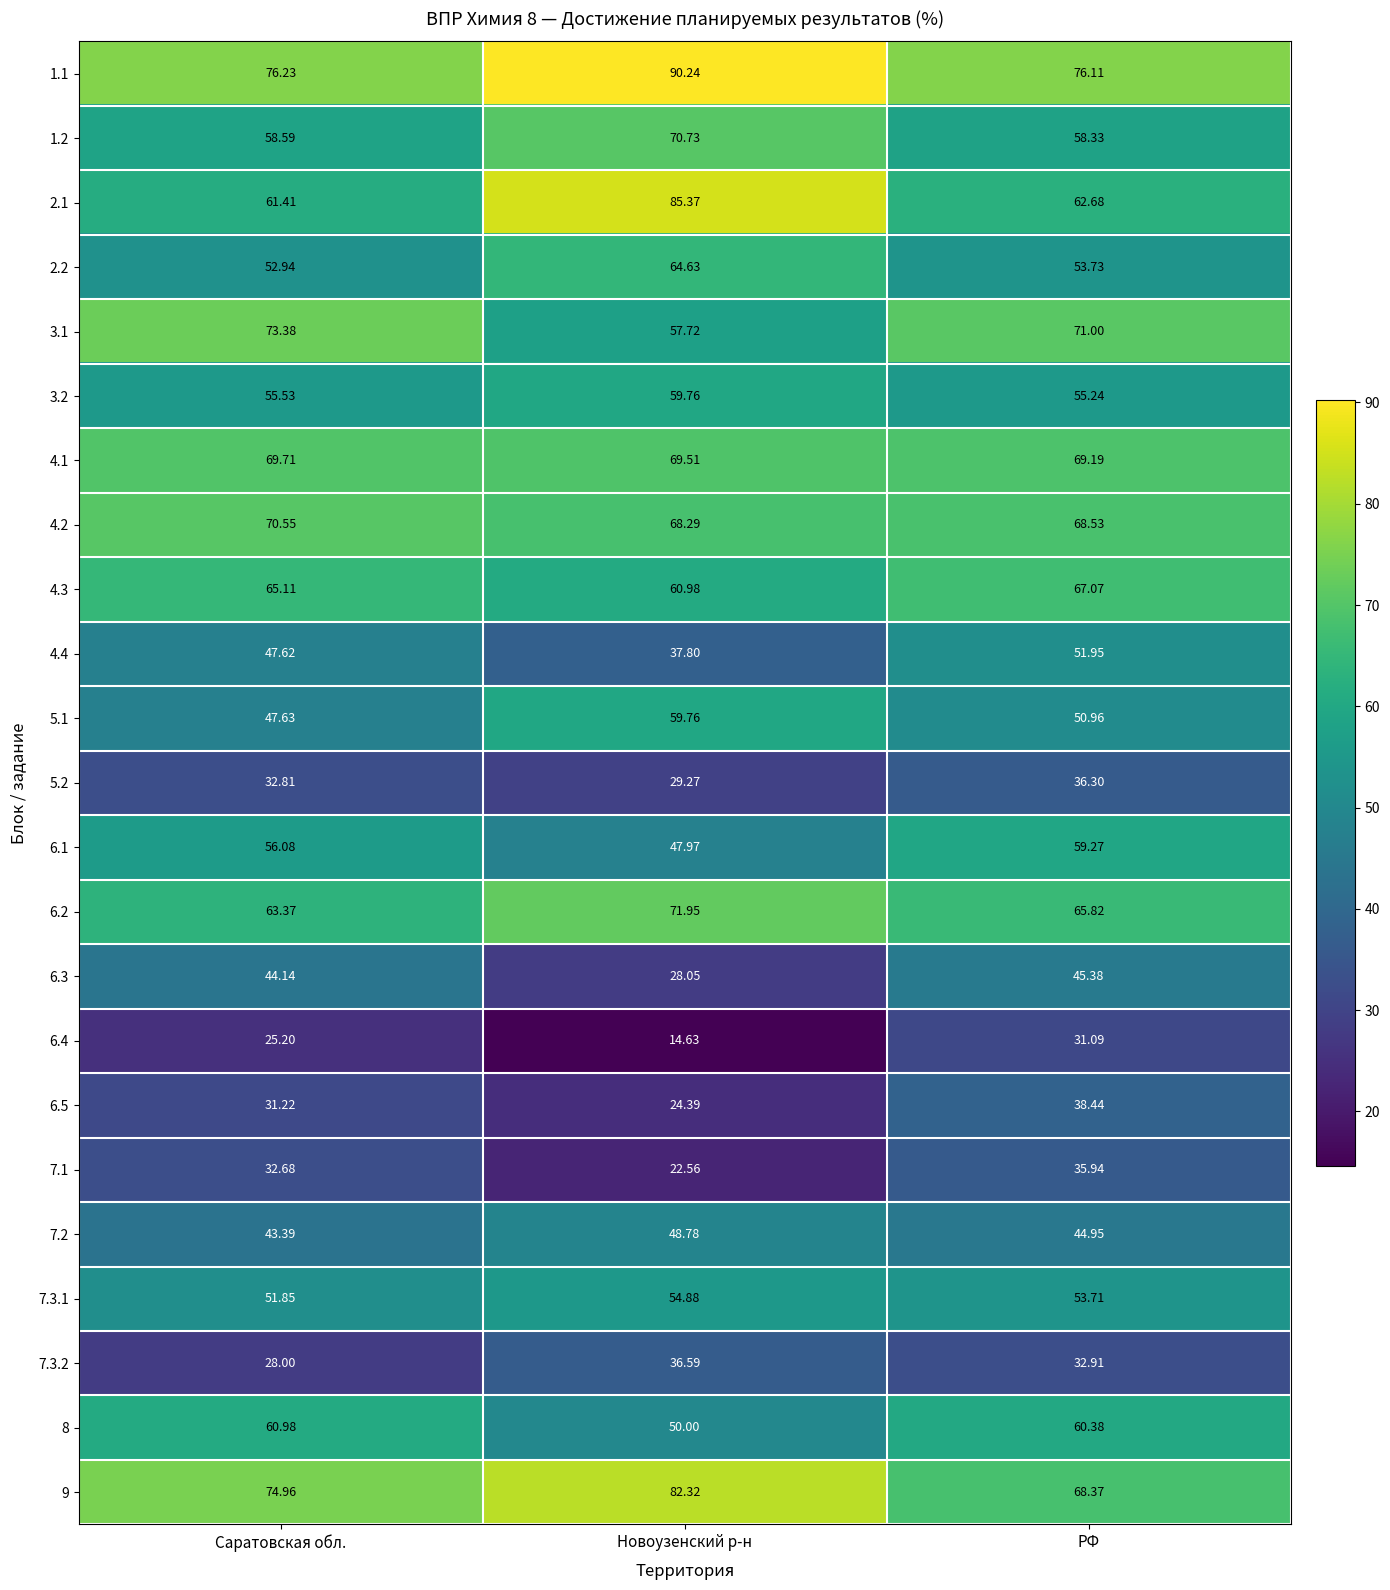

How many values in the 4.4 series exceed 47?

2